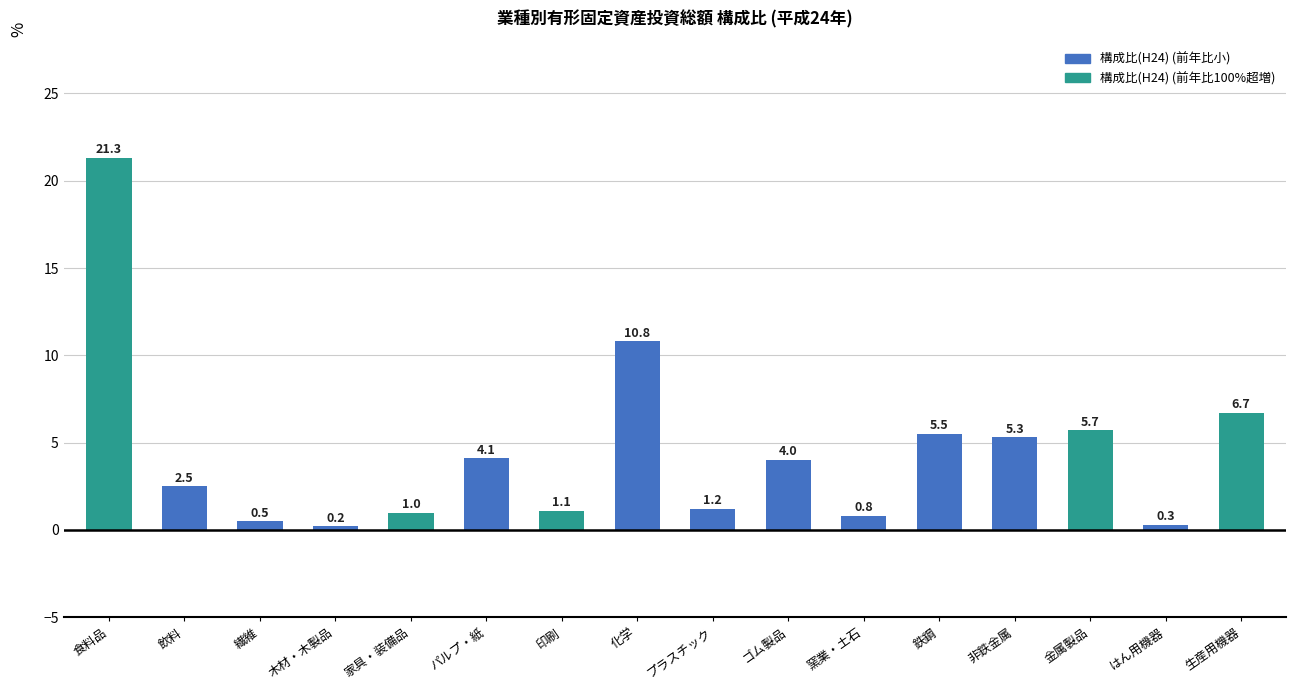

The chart shows a value of 21.3 at 食料品. True or false?

True